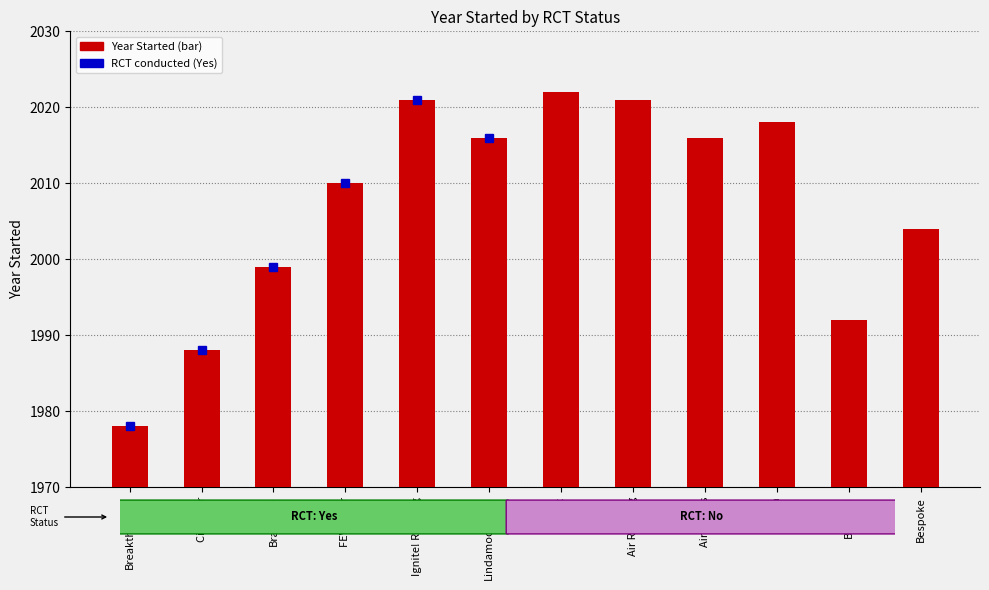

List the labels in order of value, smallest first.

Breakthrough, City Year, BellXcel, Brainfuse, Bespoke, FEV Tutor, Lindamood-Bell, Air Tutors, Amira, Ignite! Reading, Air Reading, Agilix